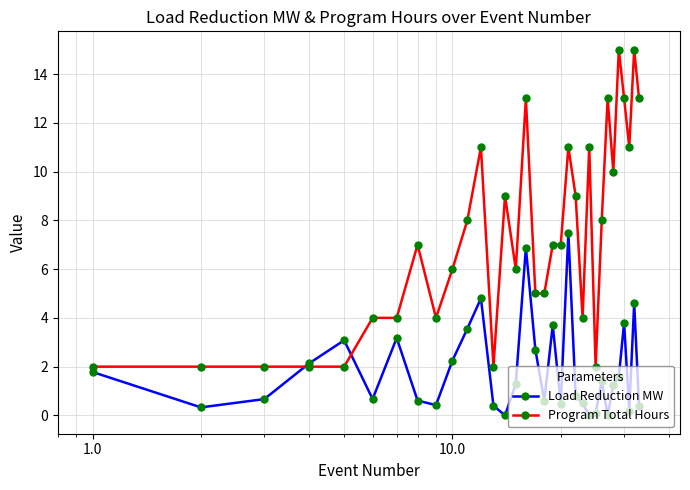

Rank the series by their average value, from highest to lowest.

Program Total Hours, Load Reduction MW